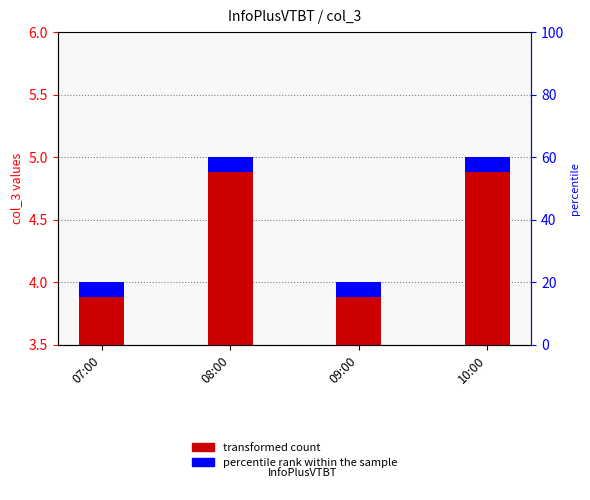

What is the difference between the values at 10:00 and 07:00?

1